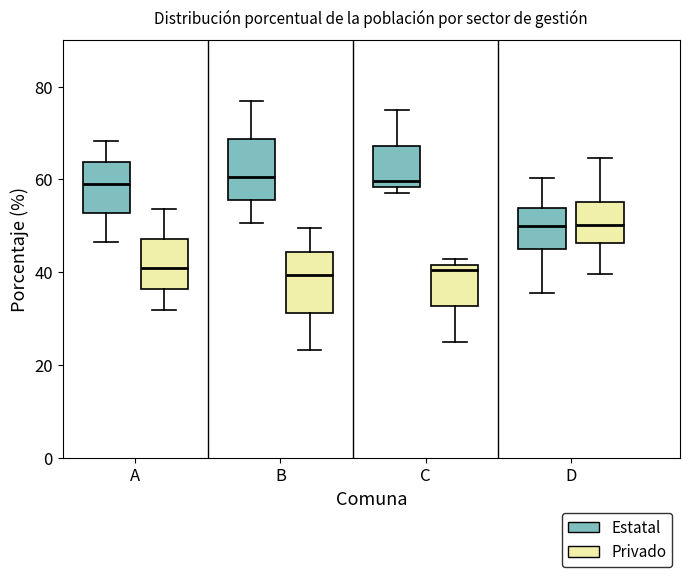

Reading left to right, transcribe this box plot: for each box, give where its median line is, the range the box spans, and where its two whiskers end, as read against the y-axis. The values are not printed on the chart, so give them approximately, as read against the axis.

A (Estatal): median 60, box 52 to 64, whiskers 46 to 68
A (Privado): median 40, box 36 to 48, whiskers 32 to 54
B (Estatal): median 60, box 56 to 68, whiskers 50 to 76
B (Privado): median 40, box 32 to 44, whiskers 24 to 50
C (Estatal): median 60, box 58 to 68, whiskers 58 (just below the box's lower edge) to 76
C (Privado): median 40, box 32 to 42, whiskers 26 to 42 (just above the box's upper edge)
D (Estatal): median 50, box 44 to 54, whiskers 36 to 60
D (Privado): median 50, box 46 to 56, whiskers 40 to 64